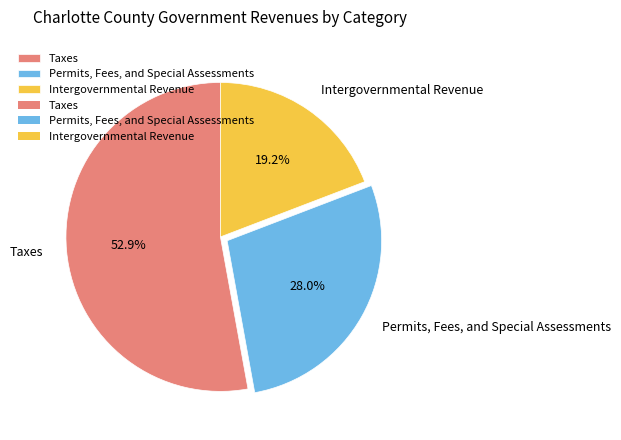

What is the largest slice in the pie chart?

Taxes